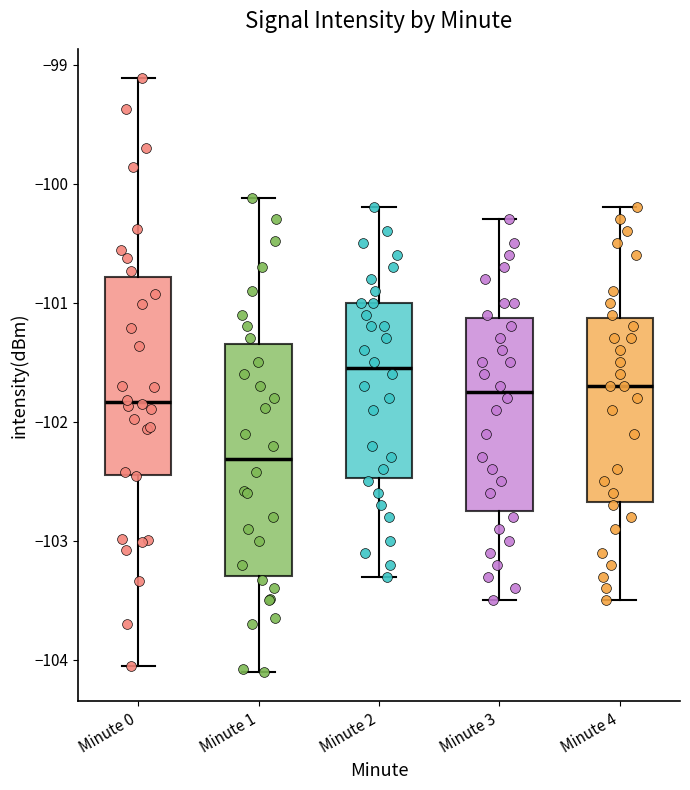

Where is the lower edge of the box for Minute 2 on the y-axis? The values are not printed on the chart, so give them approximately, as read against the axis.

-102.5